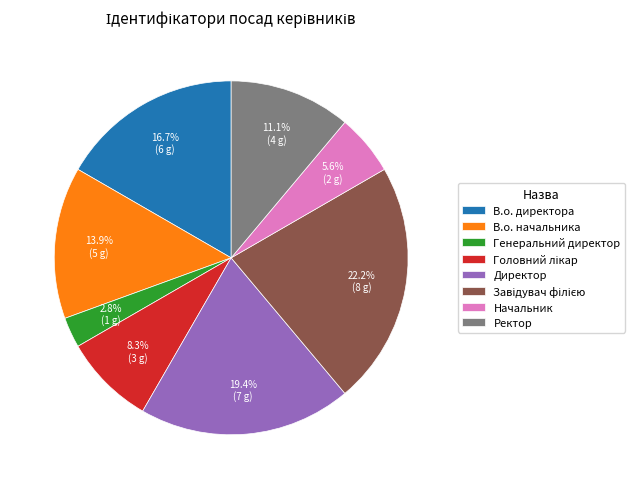

Count the number of slices in the pie.

8